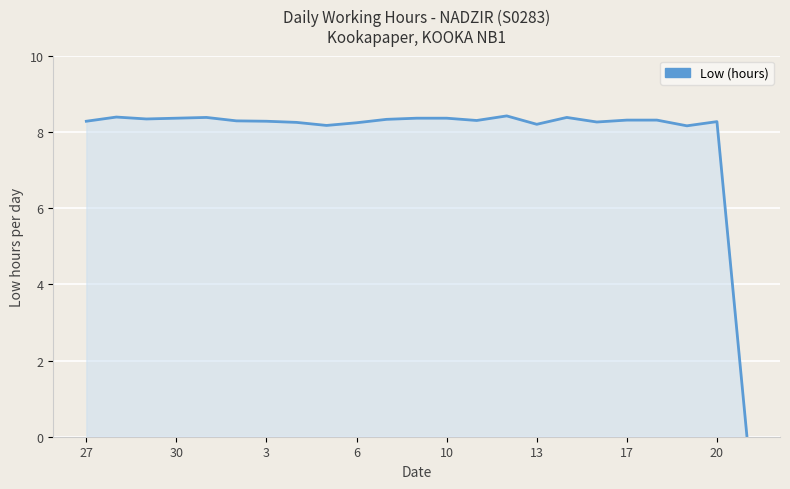

What is the difference between the maximum and minimum values?

8.4